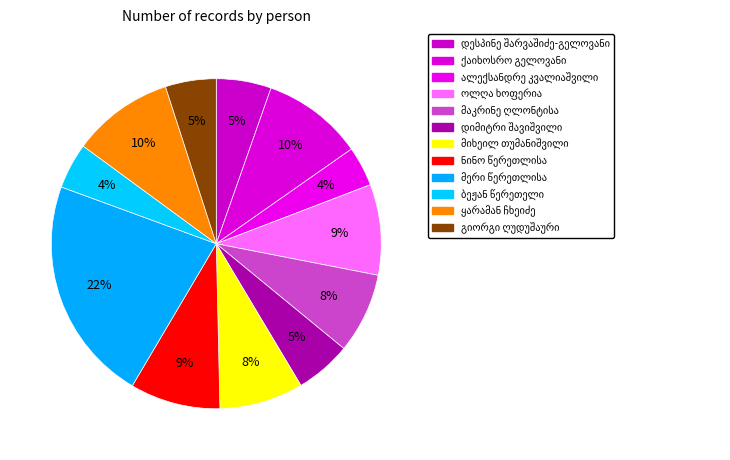

Count the number of slices in the pie.

12